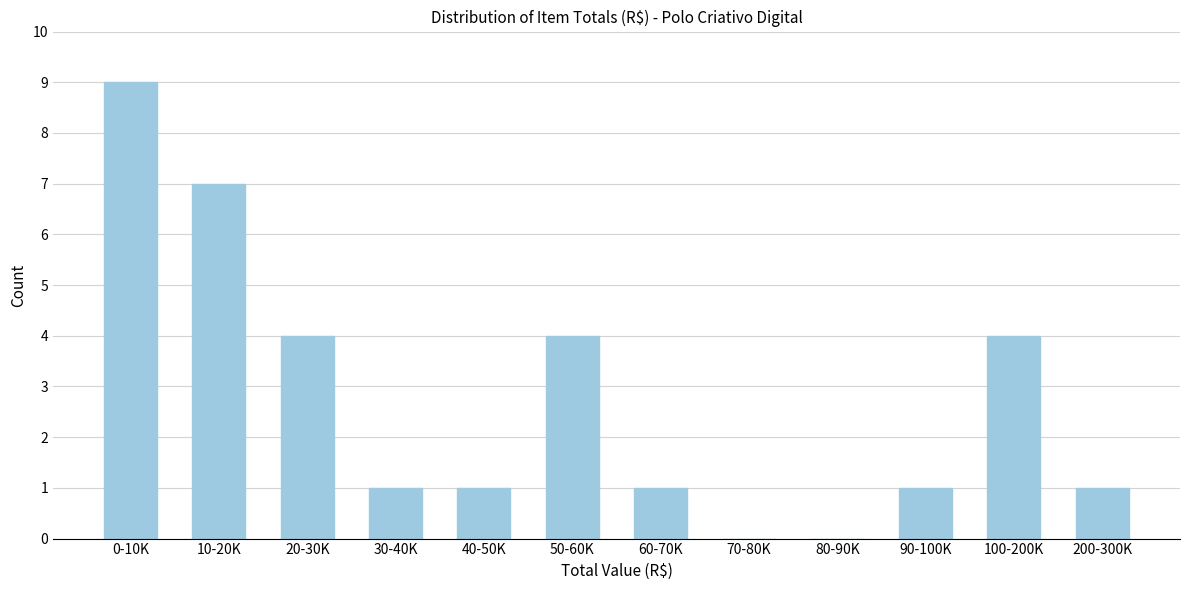

Reading right to left, list all the values displayed in this chart.

200-300K=1	100-200K=4	90-100K=1	80-90K=0	70-80K=0	60-70K=1	50-60K=4	40-50K=1	30-40K=1	20-30K=4	10-20K=7	0-10K=9